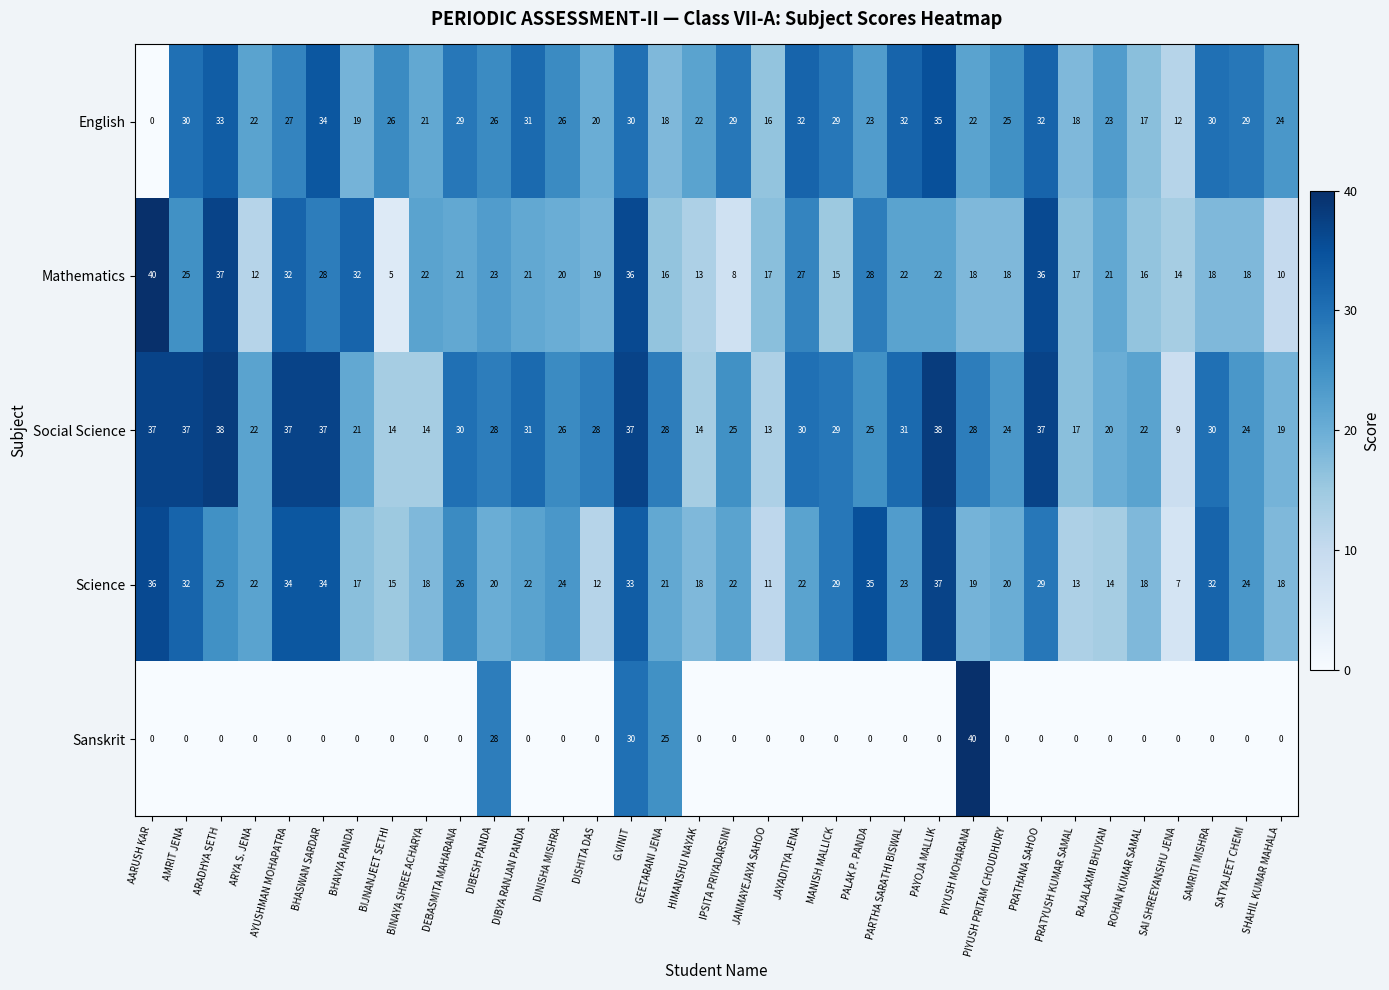

Rank the series at DEBASMITA MAHARANA from highest to lowest value.

Social Science, English, Science, Mathematics, Sanskrit